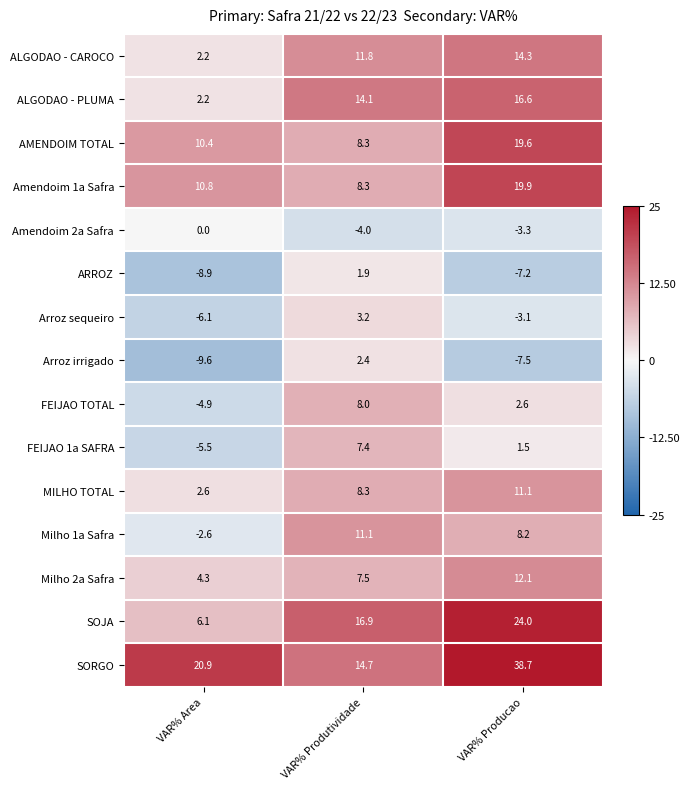

List the labels in order of FEIJAO 1a SAFRA value, largest first.

VAR% Produtividade, VAR% Producao, VAR% Area